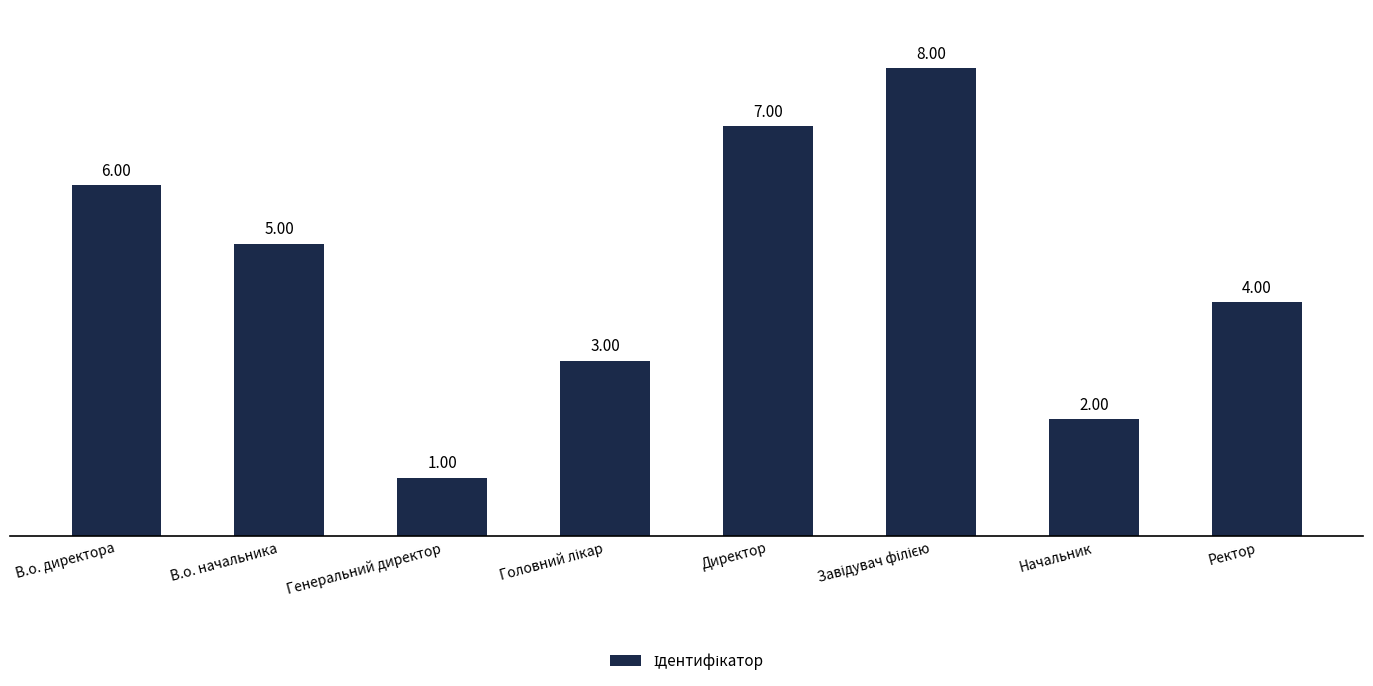

How many data points does each series have?

8